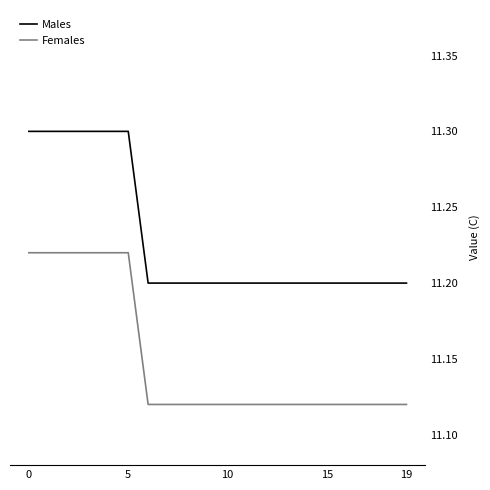

What is the maximum value shown in the chart?

11.3